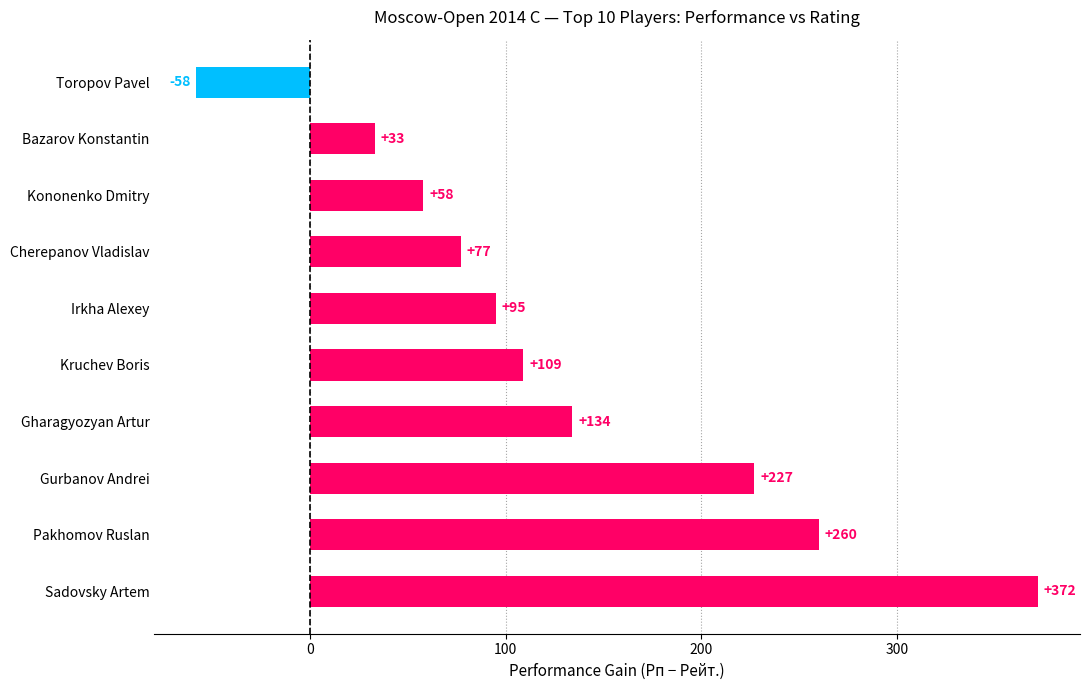

Reading bottom to top, extract all data points from this chart.

Sadovsky Artem=372	Pakhomov Ruslan=260	Gurbanov Andrei=227	Gharagyozyan Artur=134	Kruchev Boris=109	Irkha Alexey=95	Cherepanov Vladislav=77	Kononenko Dmitry=58	Bazarov Konstantin=33	Toropov Pavel=-58